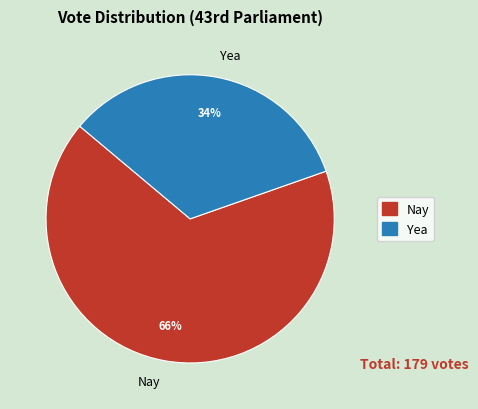

What is the smallest slice in the pie chart?

Yea